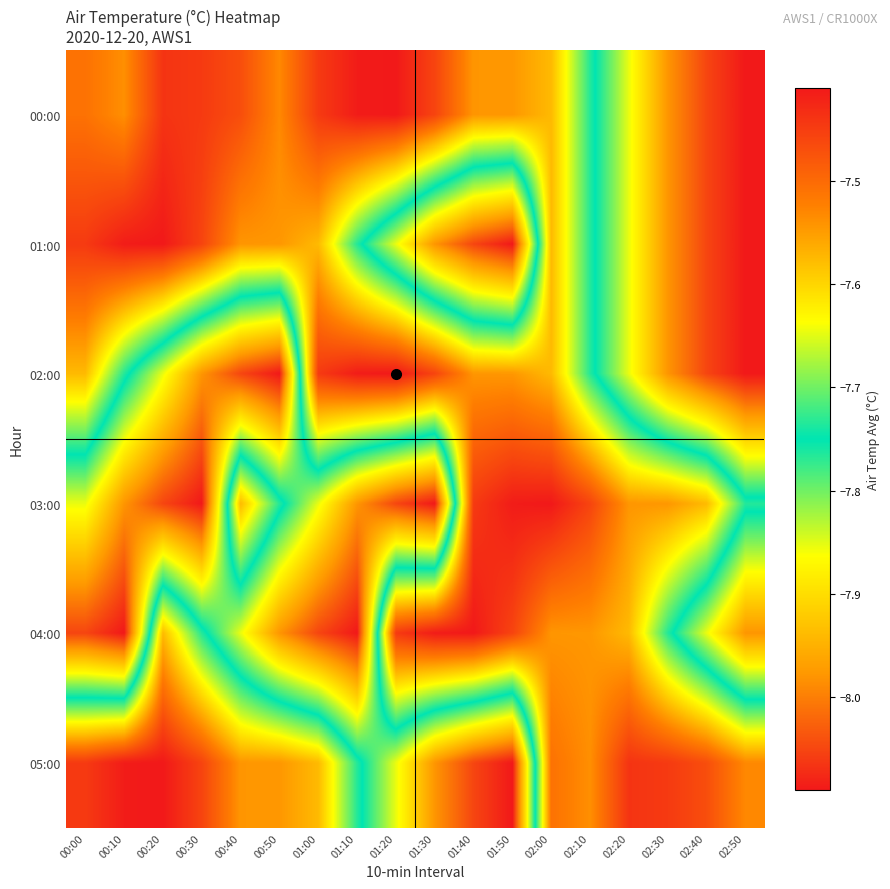

Reading left to right, extract all data points from this chart.

00:00: 00:00=-7.5	00:10=-7.5	00:20=-7.4	00:30=-7.4	00:40=-7.5	00:50=-7.5	01:00=-7.4	01:10=-7.4	01:20=-7.4	01:30=-7.5	01:40=-7.5	01:50=-7.5	02:00=-7.6	02:10=-7.7	02:20=-7.9	02:30=-8.0	02:40=-8.1	02:50=-8.1
01:00: 00:00=-7.4	00:10=-7.4	00:20=-7.4	00:30=-7.5	00:40=-7.5	00:50=-7.5	01:00=-7.6	01:10=-7.7	01:20=-7.9	01:30=-8.0	01:40=-8.1	01:50=-8.1	02:00=-7.6	02:10=-7.7	02:20=-7.9	02:30=-8.0	02:40=-8.1	02:50=-8.1
02:00: 00:00=-7.6	00:10=-7.7	00:20=-7.9	00:30=-8.0	00:40=-8.1	00:50=-8.1	01:00=-7.4	01:10=-7.4	01:20=-7.4	01:30=-7.5	01:40=-7.5	01:50=-7.5	02:00=-7.6	02:10=-7.7	02:20=-7.9	02:30=-8.0	02:40=-8.1	02:50=-8.1
03:00: 00:00=-7.9	00:10=-8.0	00:20=-8.1	00:30=-8.1	00:40=-7.6	00:50=-7.7	01:00=-7.9	01:10=-8.0	01:20=-8.1	01:30=-8.1	01:40=-7.4	01:50=-7.4	02:00=-7.4	02:10=-7.5	02:20=-7.5	02:30=-7.5	02:40=-7.6	02:50=-7.7
04:00: 00:00=-8.1	00:10=-8.1	00:20=-7.6	00:30=-7.7	00:40=-7.9	00:50=-8.0	01:00=-8.1	01:10=-8.1	01:20=-7.4	01:30=-7.4	01:40=-7.4	01:50=-7.5	02:00=-7.5	02:10=-7.5	02:20=-7.6	02:30=-7.7	02:40=-7.9	02:50=-8.0
05:00: 00:00=-7.4	00:10=-7.4	00:20=-7.4	00:30=-7.5	00:40=-7.5	00:50=-7.5	01:00=-7.6	01:10=-7.7	01:20=-7.9	01:30=-8.0	01:40=-8.1	01:50=-8.1	02:00=-7.5	02:10=-7.5	02:20=-7.4	02:30=-7.4	02:40=-7.5	02:50=-7.5